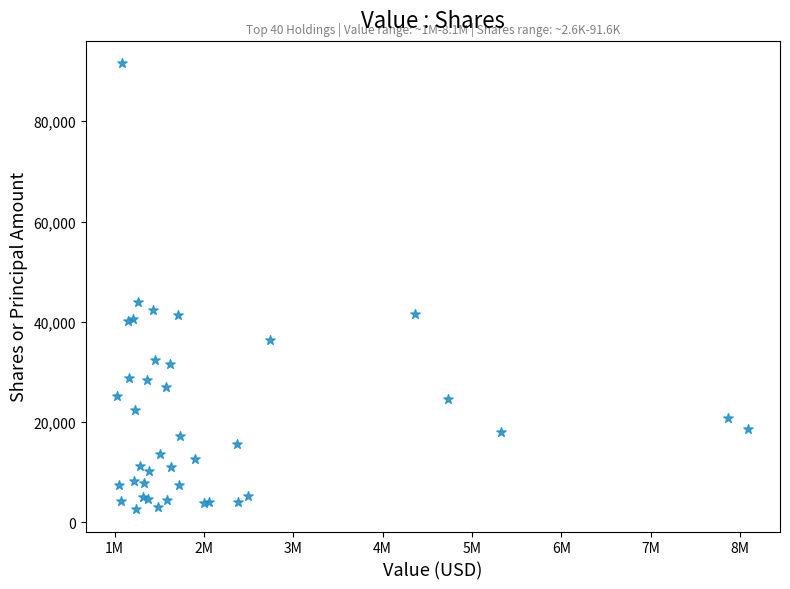

What Y value in the scatter plot is closest to 47098?

43992